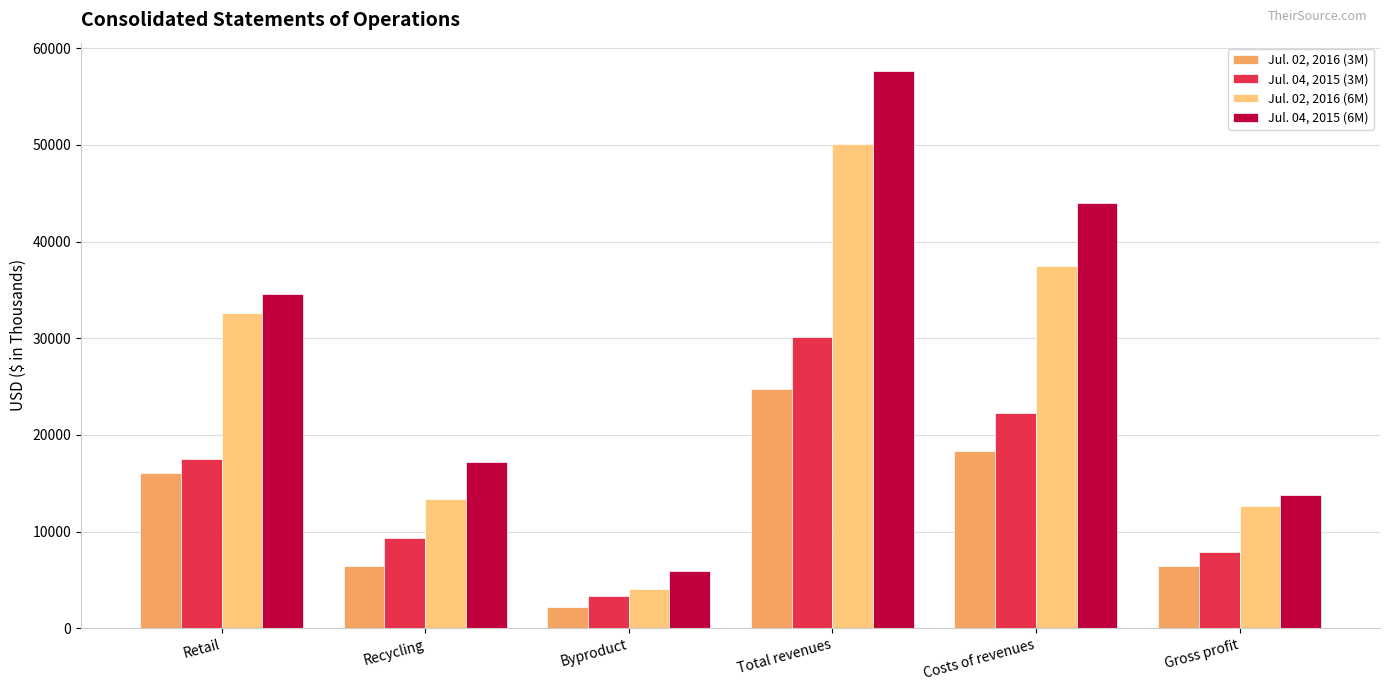

How many groups of bars are there?

6